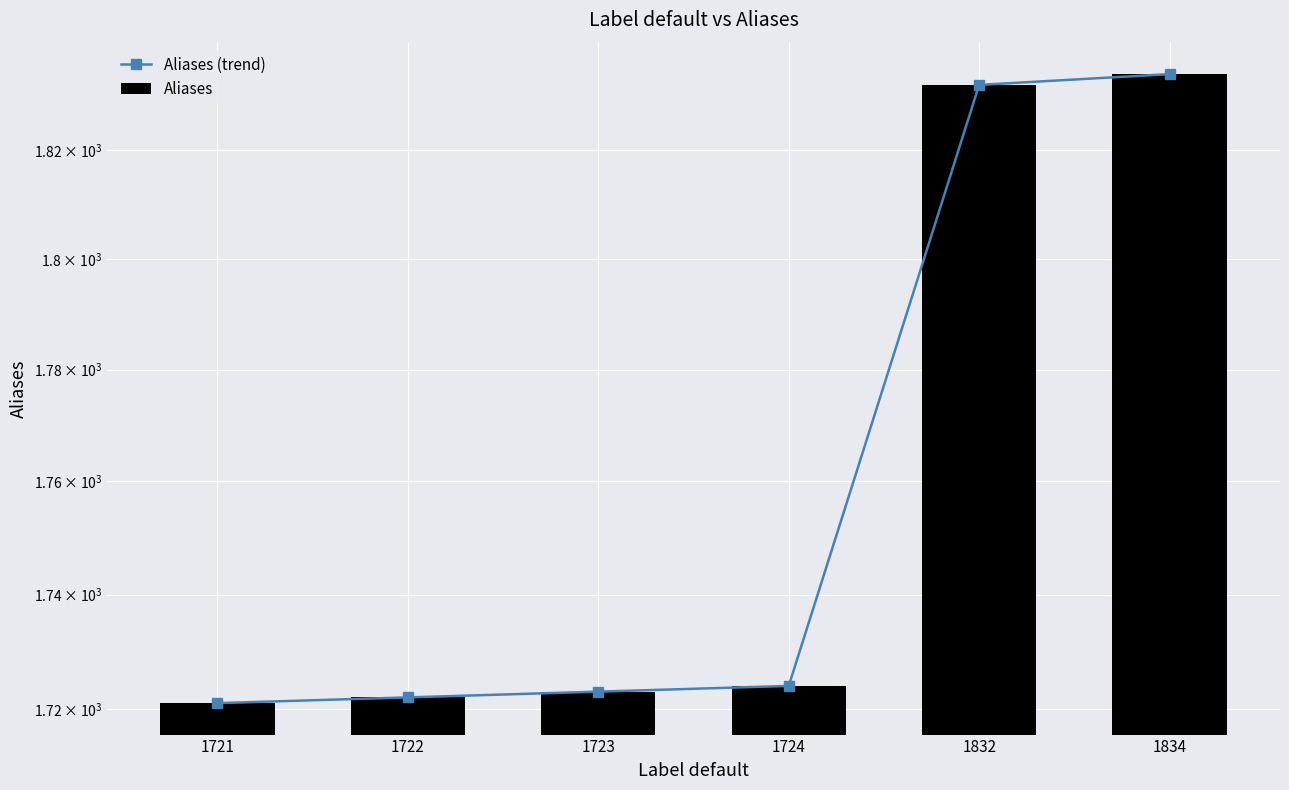

Reading left to right, extract all data points from this chart.

Aliases (trend): 1721	1722	1723	1724	1832	1834
Aliases: 1721	1722	1723	1724	1832	1834